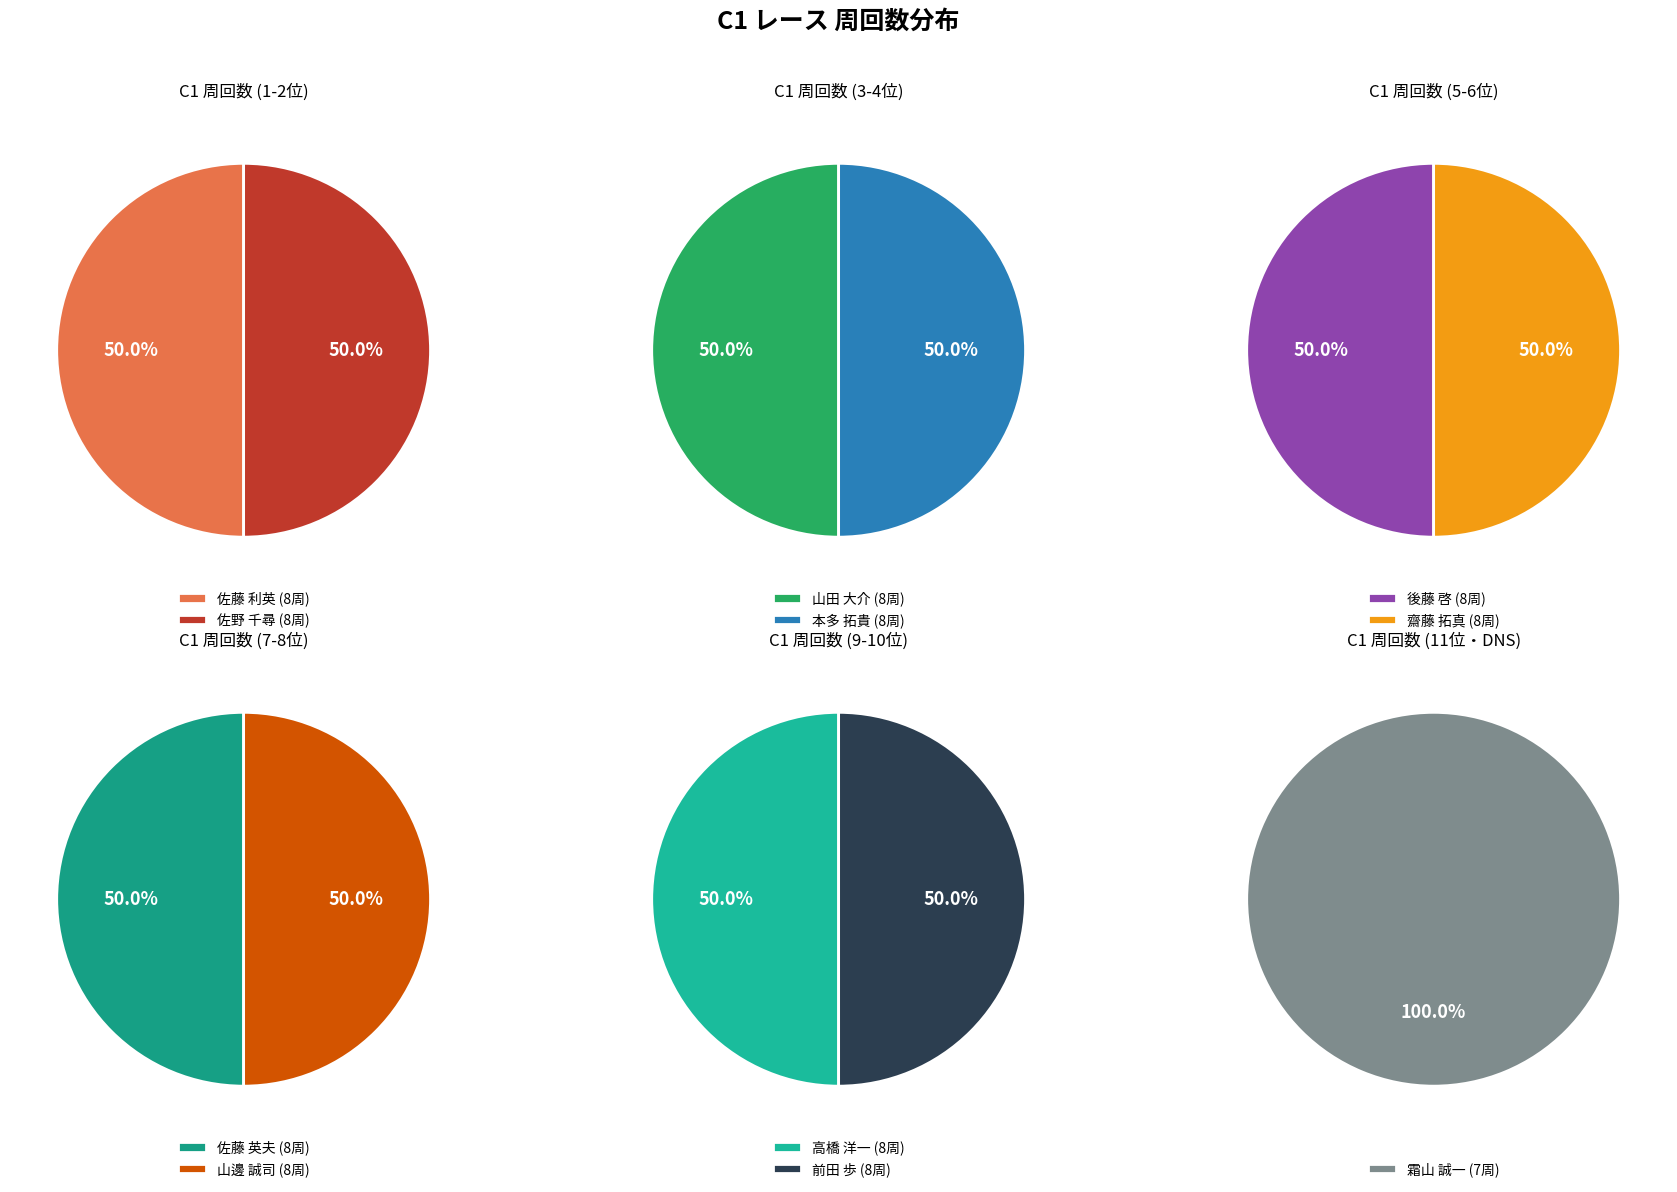

How many segments does this pie chart have?

11